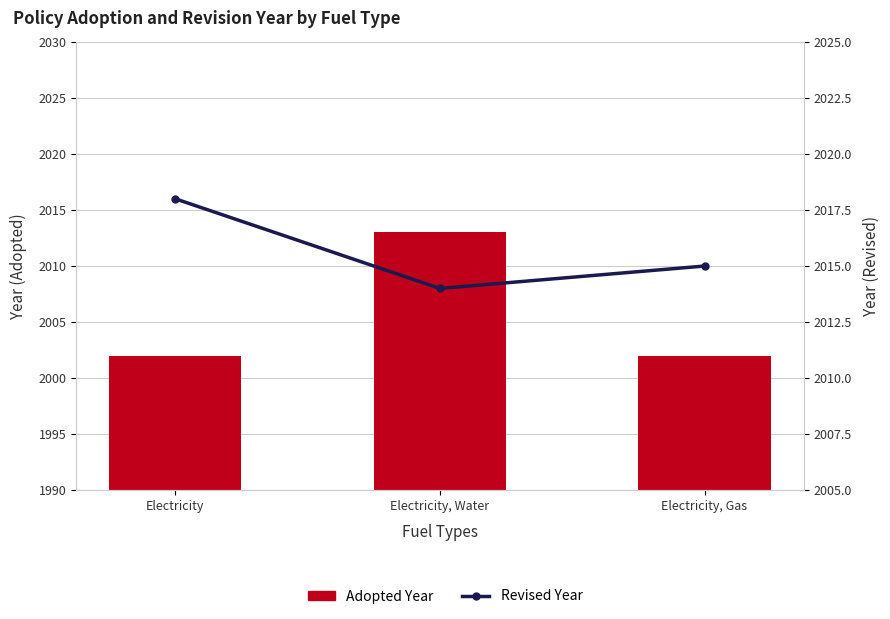

What is the value of the Adopted bar at the 1st from the left?

2002